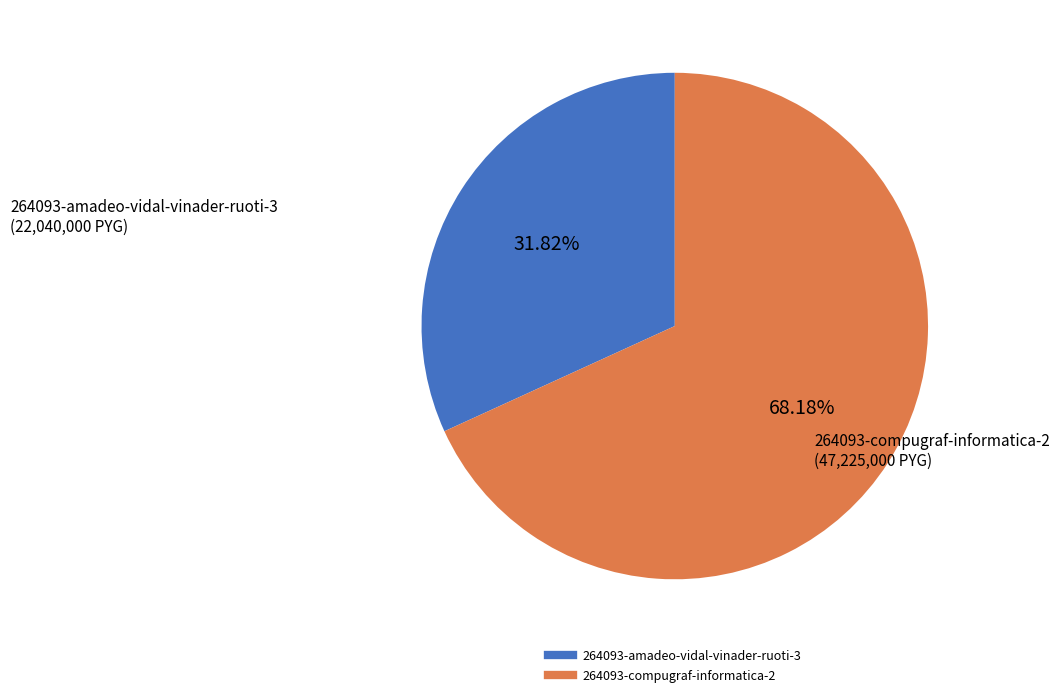

Which category accounts for the majority?

264093-compugraf-informatica-2